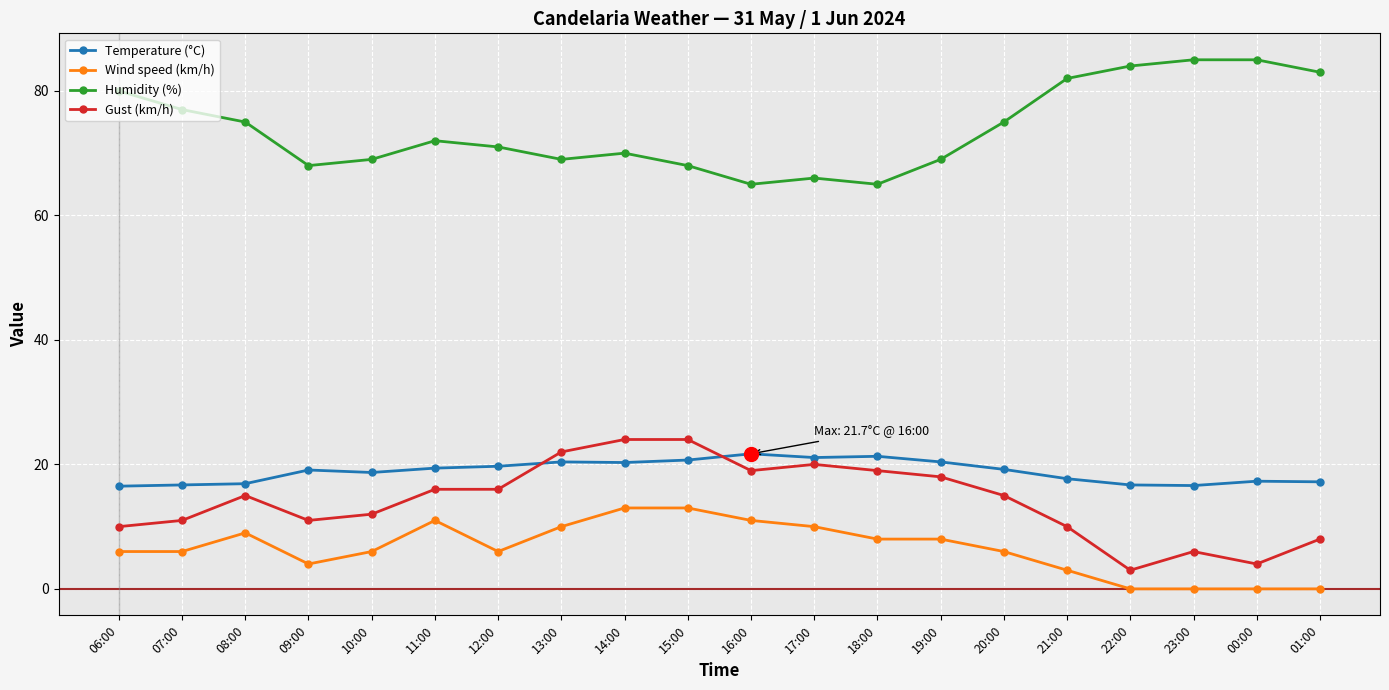

At 12:00, list the series in order from smallest to largest.

Wind speed (km/h), Gust (km/h), Temperature (°C), Humidity (%)